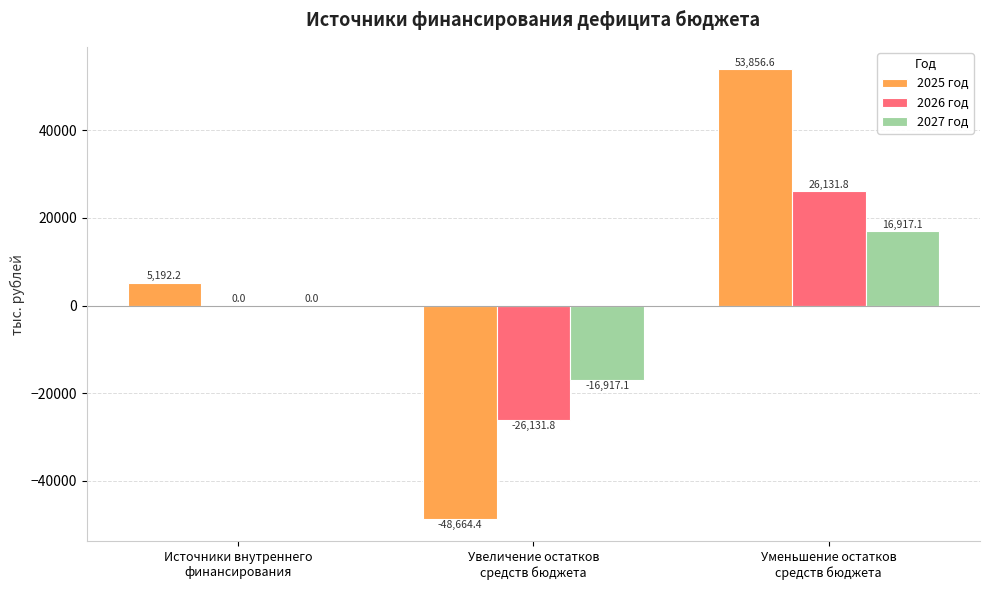

What is the total value across all series at Источники внутреннего
финансирования?

5192.2